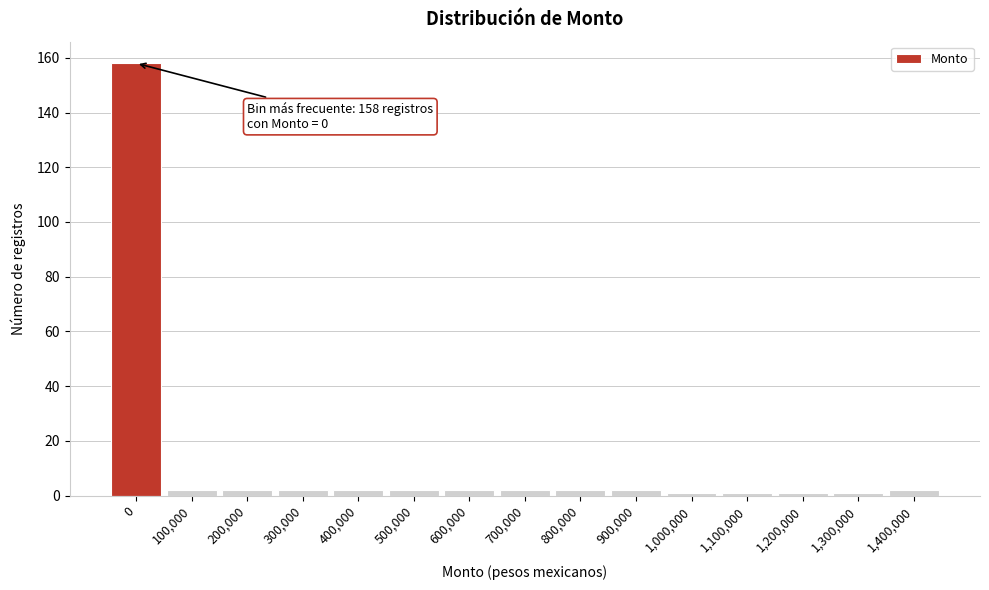

Reading left to right, extract all data points from this chart.

0=158	100,000=2	200,000=2	300,000=2	400,000=2	500,000=2	600,000=2	700,000=2	800,000=2	900,000=2	1,000,000=1	1,100,000=1	1,200,000=1	1,300,000=1	1,400,000=2